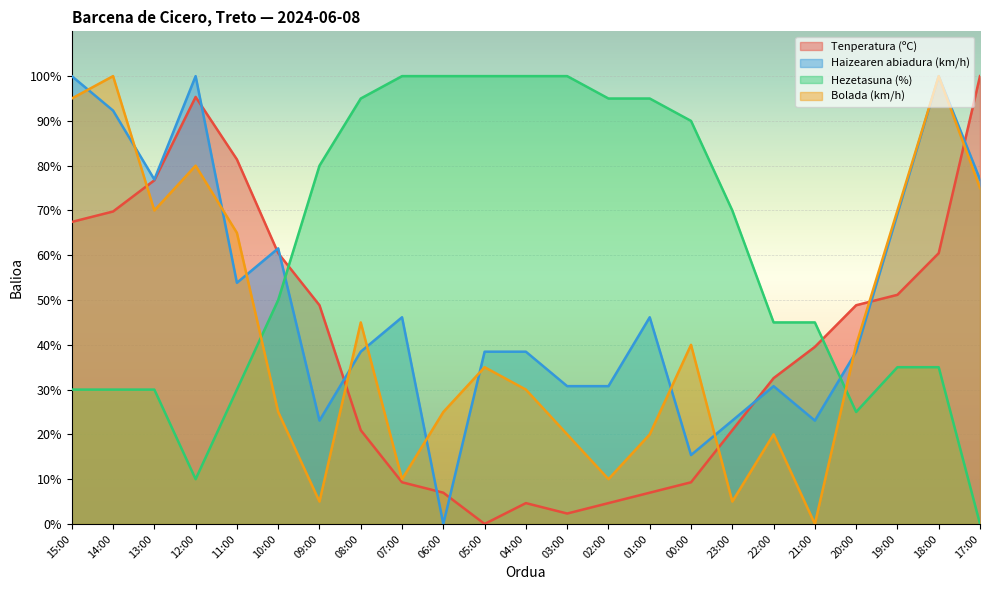

What is the sum of the Haizearen abiadura (km/h) values at 05:00 and 01:00?

84.6